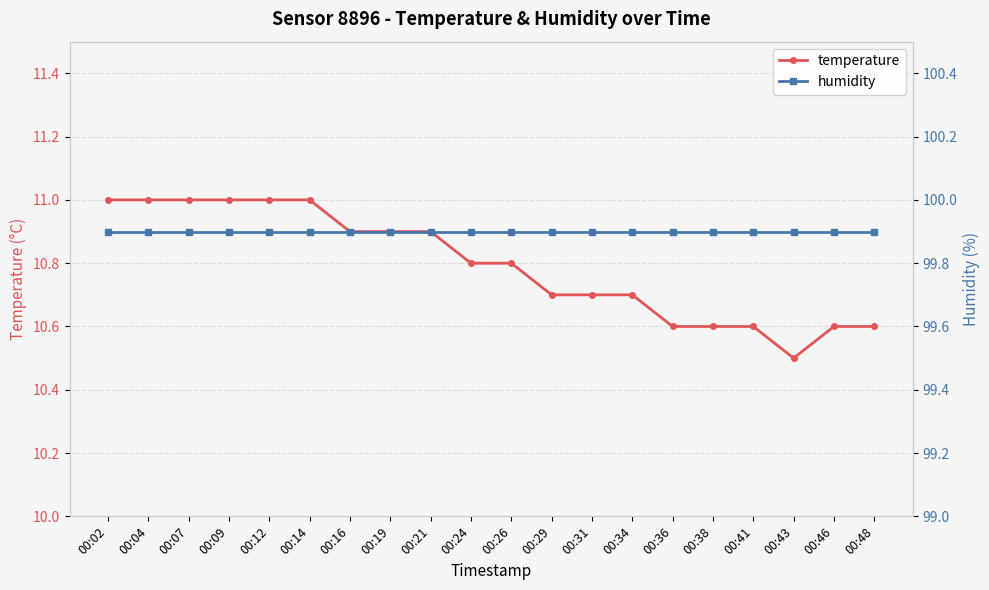

What is the sum of the temperature values at 00:48 and 00:34?

21.3